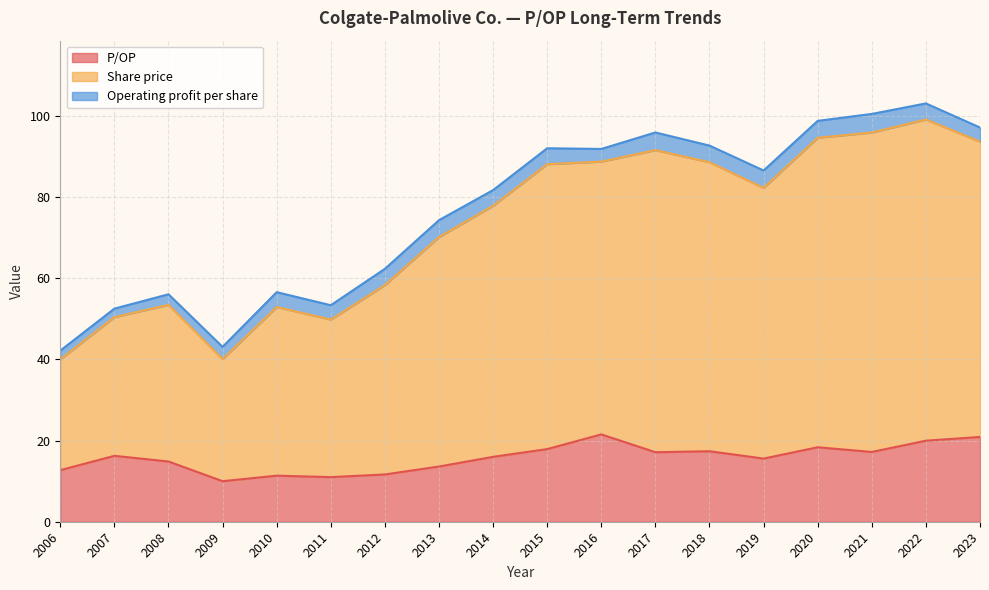

What is the average value of the P/OP series?

15.7